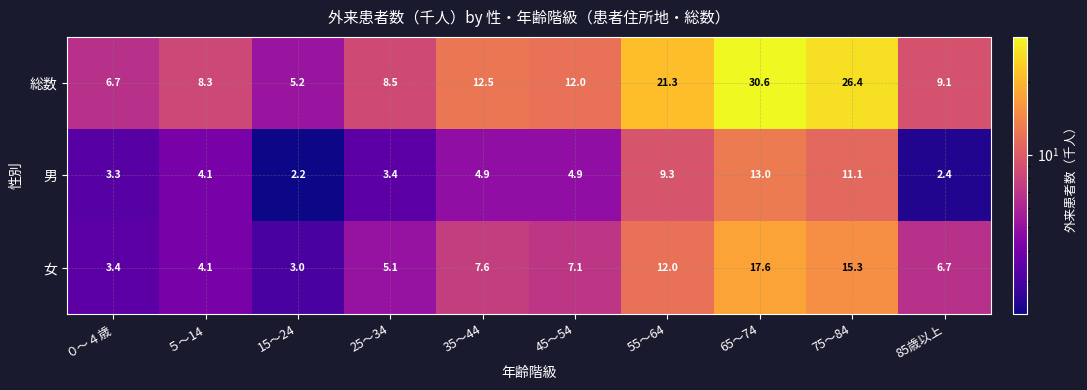

The value of 男 at ０～４歳 is 3.3. True or false?

True